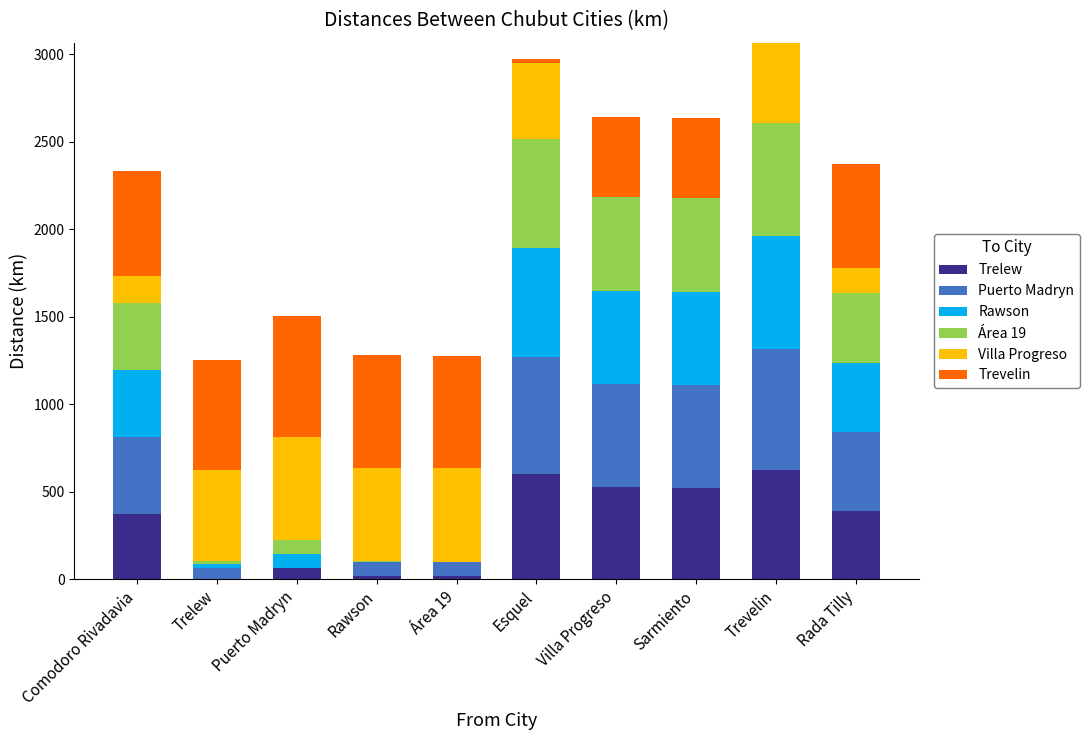

Does the chart contain stacked bars?

Yes